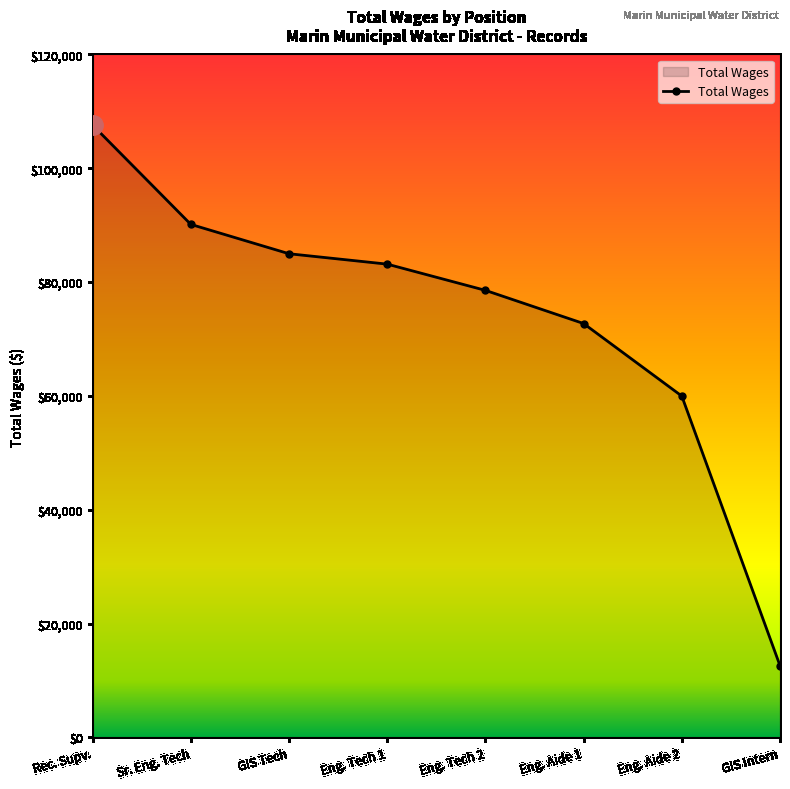

Reading left to right, extract all data points from this chart.

Rec. Supv.=107589	Sr. Eng. Tech=90144	GIS Tech=84986	Eng. Tech 1=83160	Eng. Tech 2=78552	Eng. Aide 1=72721	Eng. Aide 2=59974	GIS Intern=12602